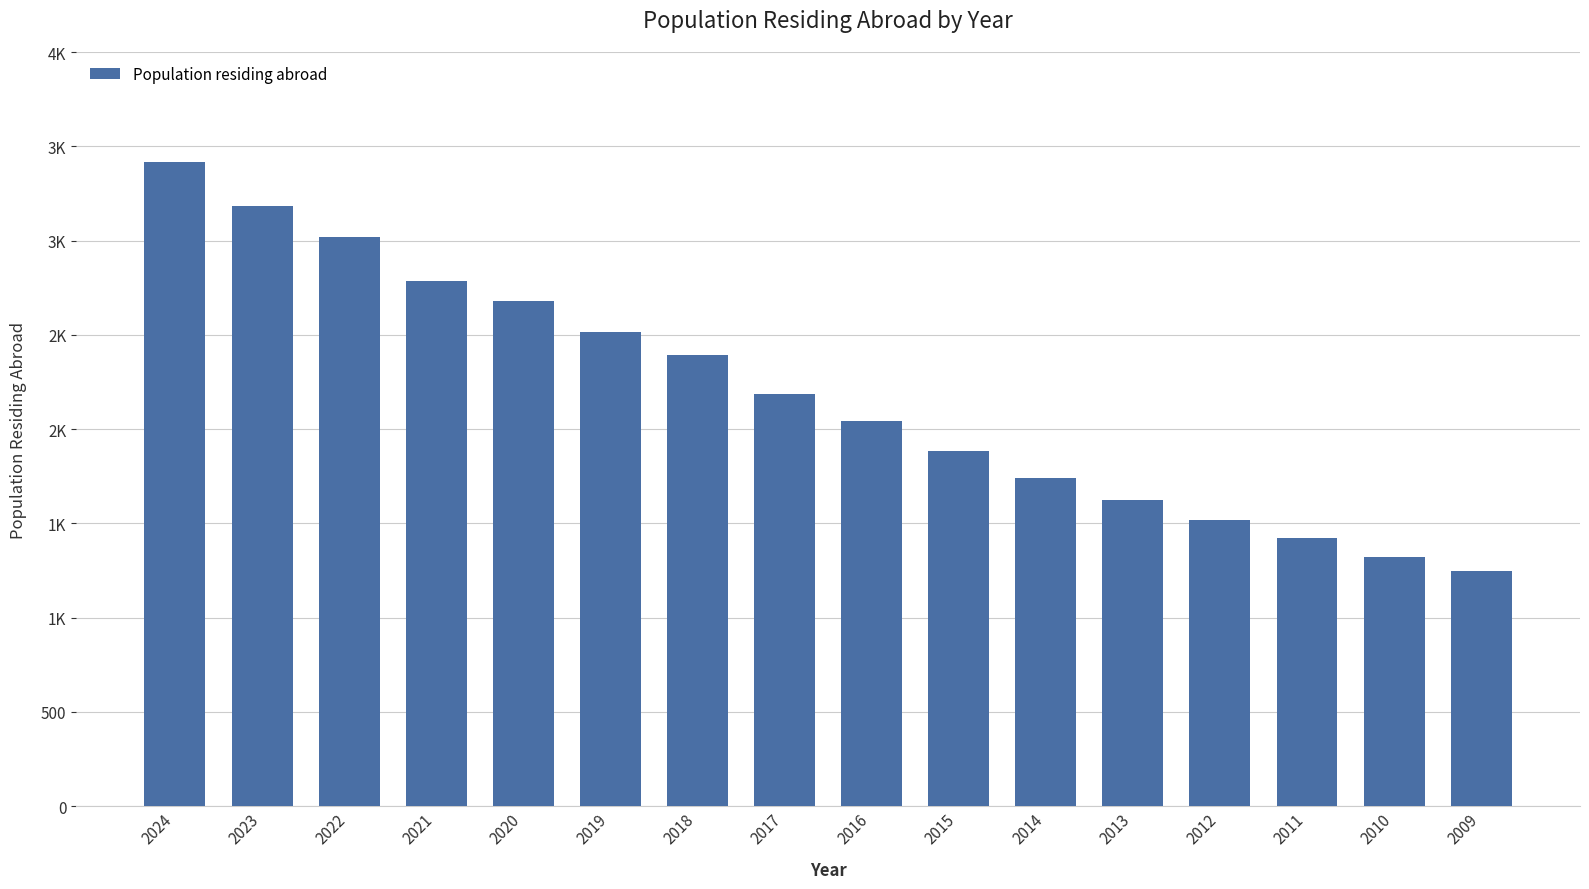

Is it true that the value at 2010 is 1320?

True